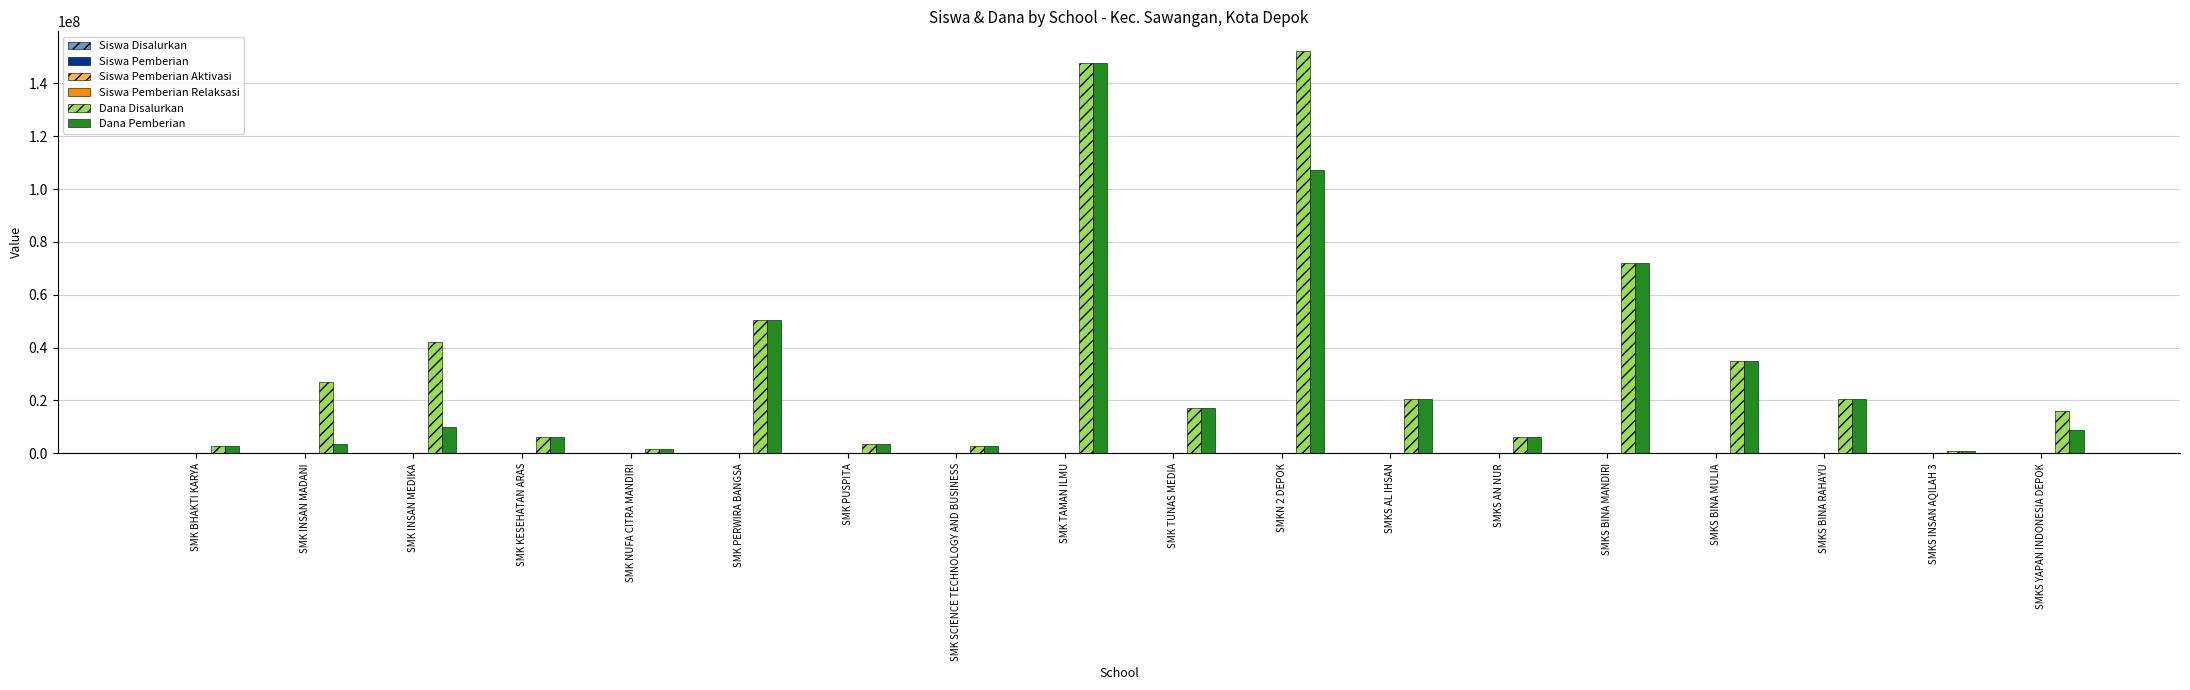

What is the maximum value shown in the chart?

152100000